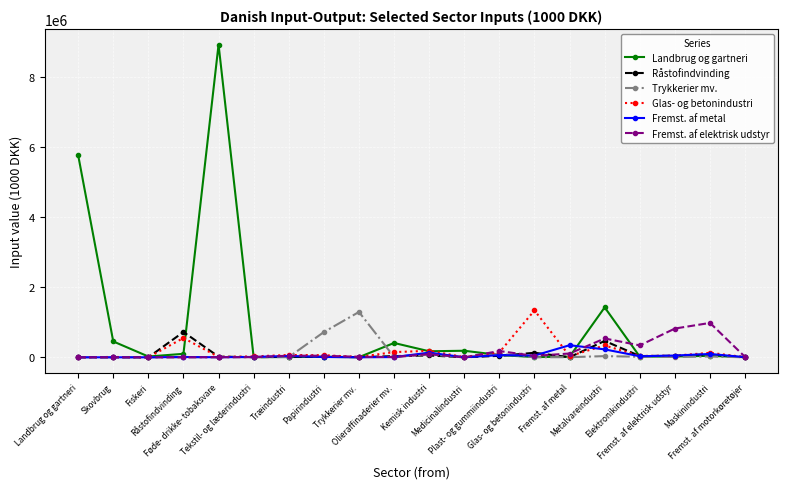

What is the highest value of the Fremst. af elektrisk udstyr series?

981390.2